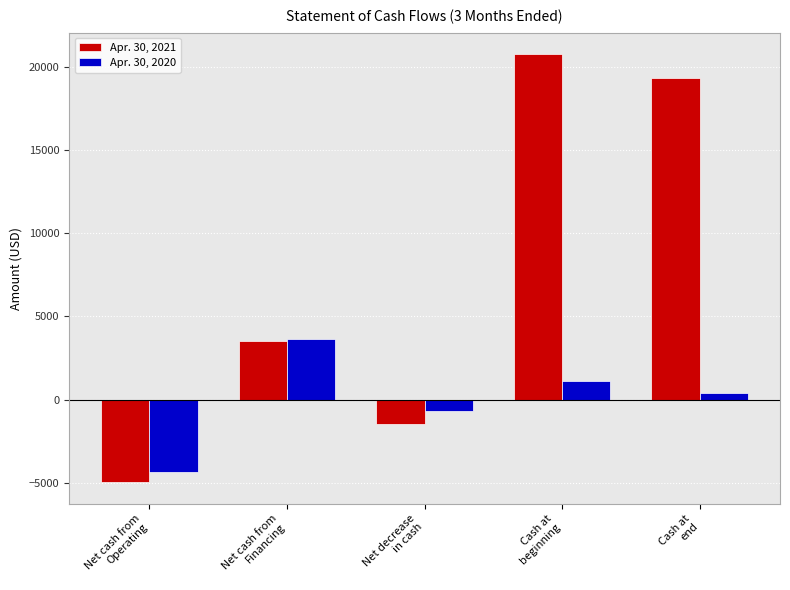

Which category has the highest value in the Apr. 30, 2020 series?

Net cash from
Financing